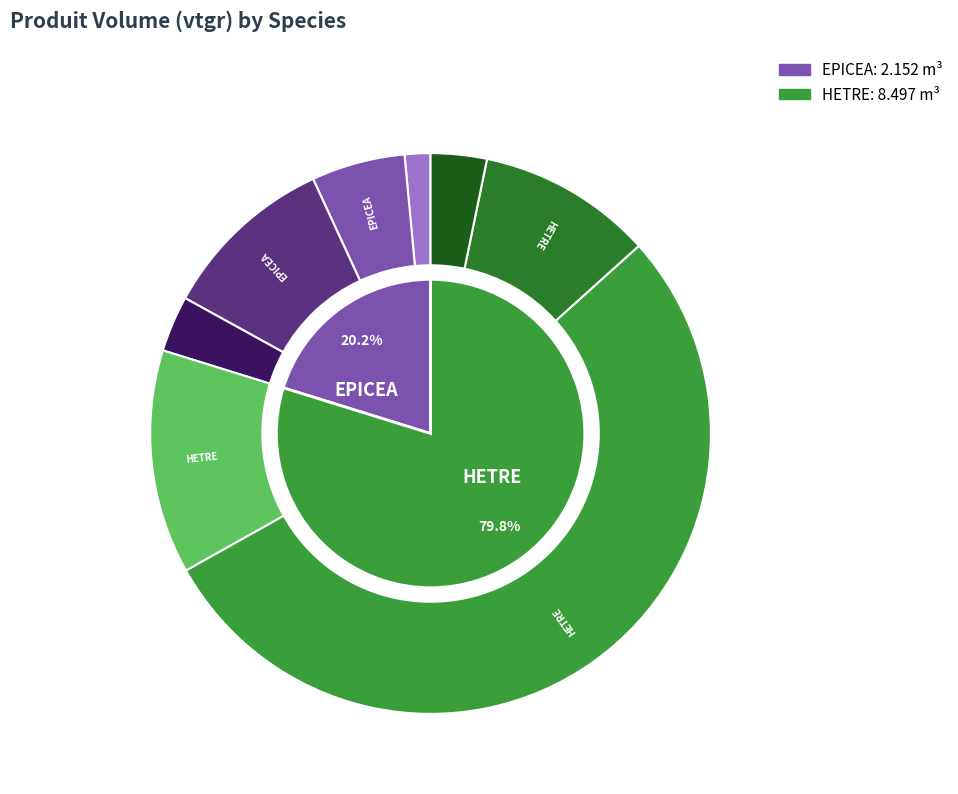

How many slices are in this pie chart?

4